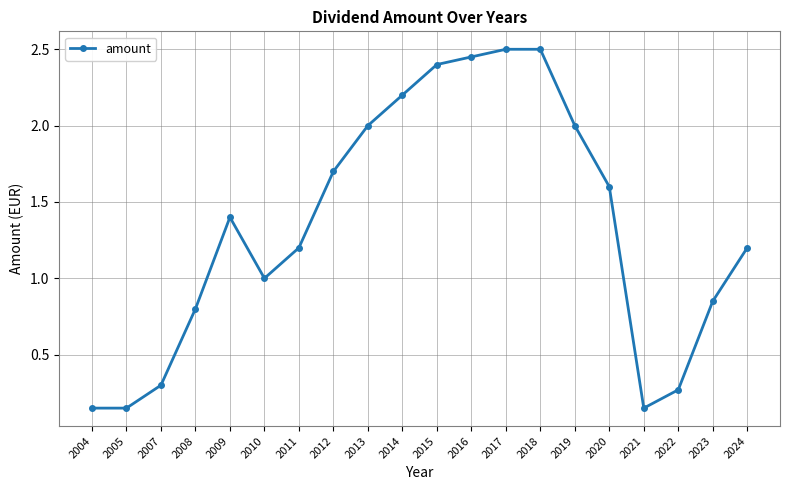

At which category does the data reach its first local peak?

2009